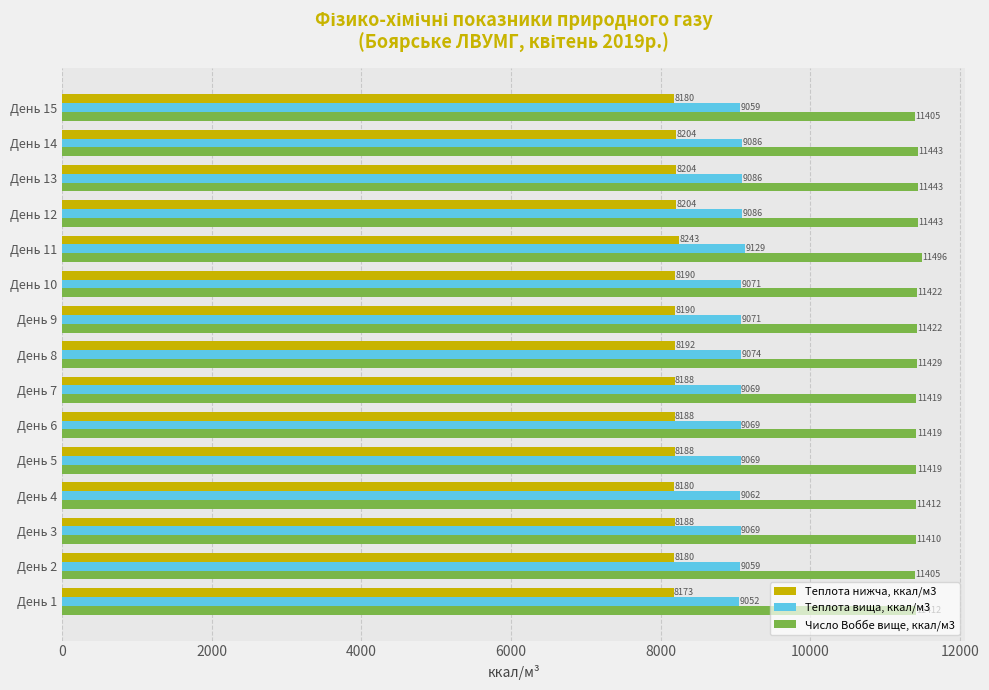

How many categories are shown in the chart?

15